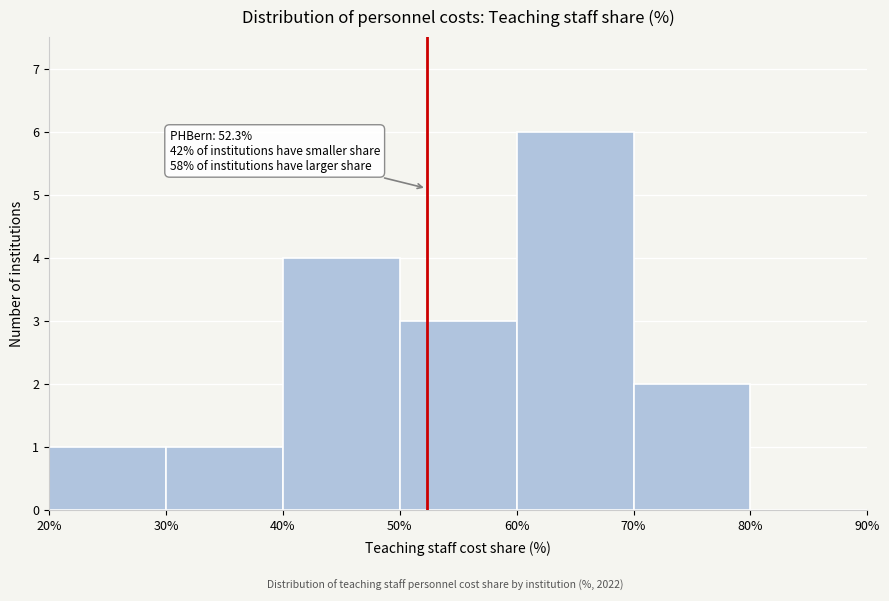

Which range on the x-axis has the tallest bar?

60% to 70%